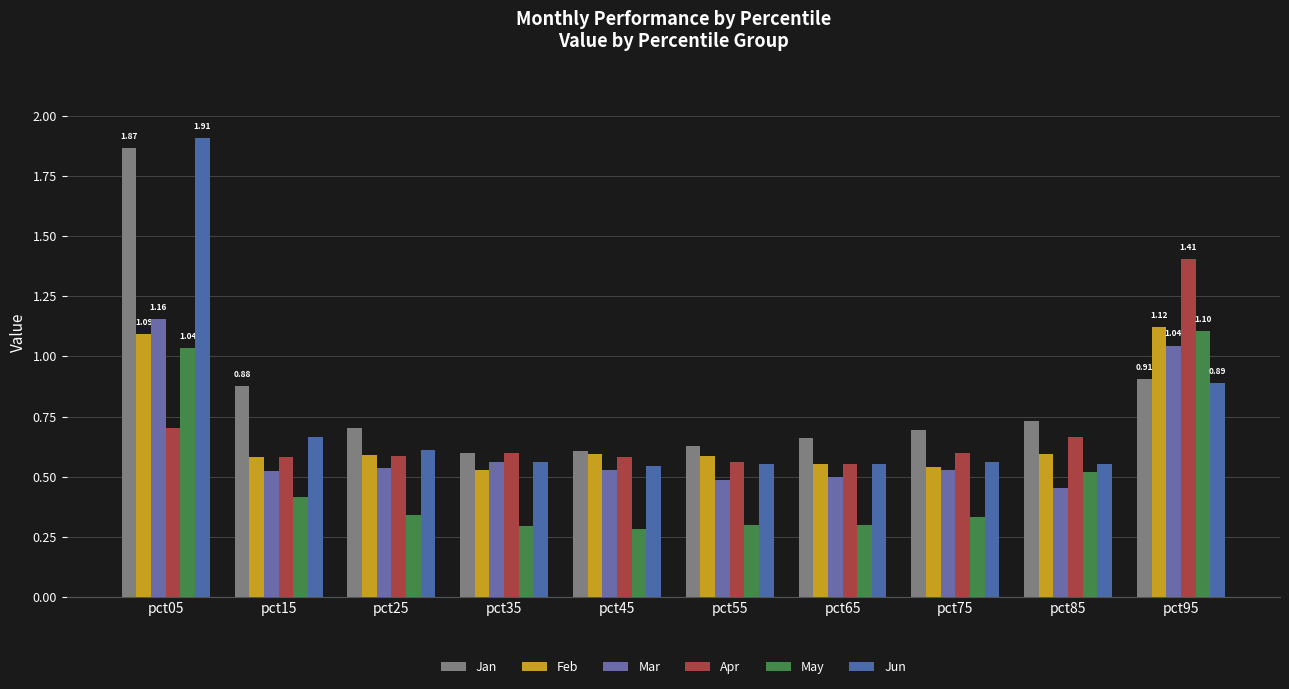

What is the minimum value shown in the chart?

0.3